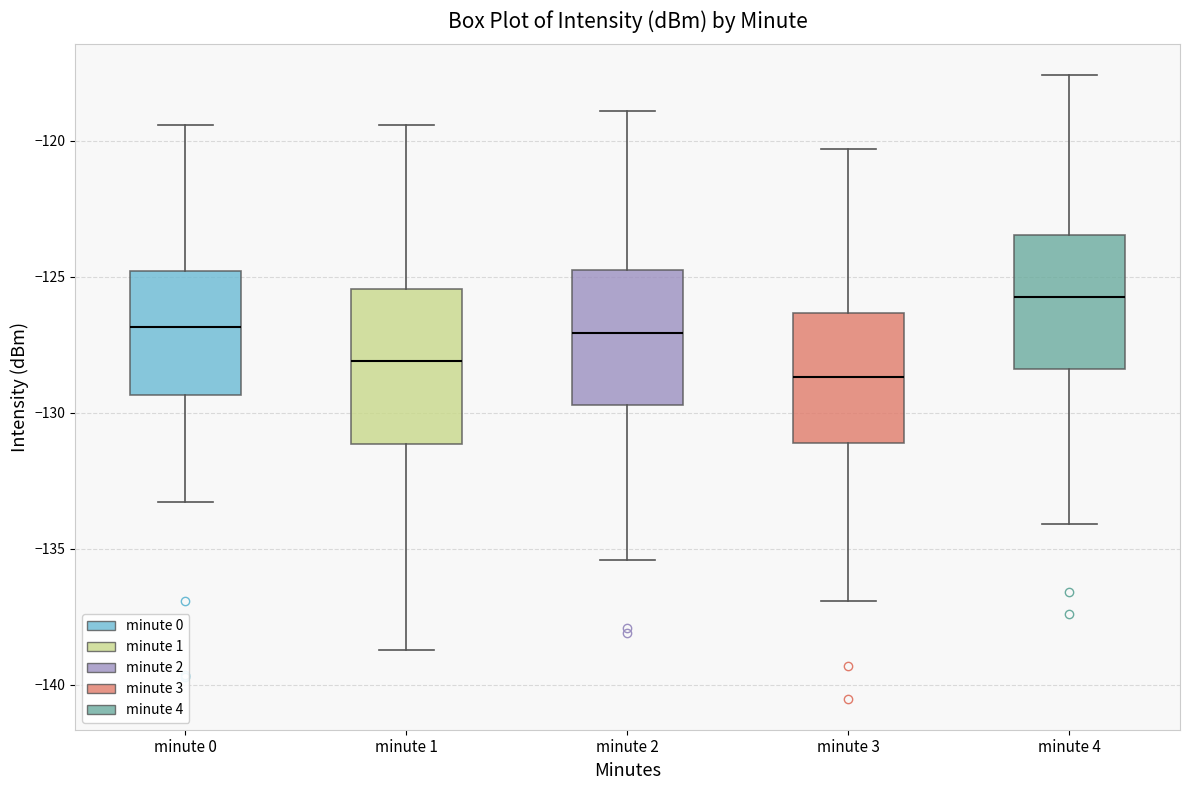

Where does the lower whisker of the box for minute 4 end on the y-axis? The values are not printed on the chart, so give them approximately, as read against the axis.

-134.0